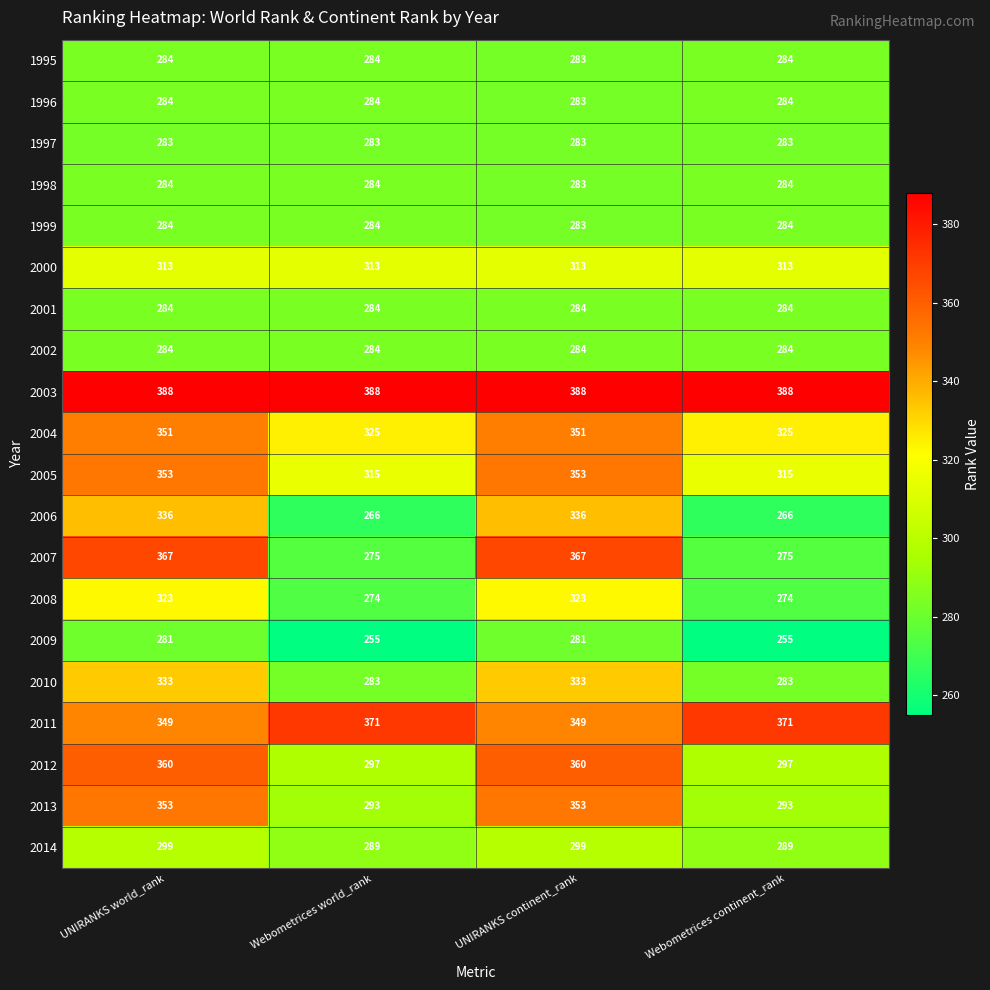

Which series has the largest total across all categories?

2003